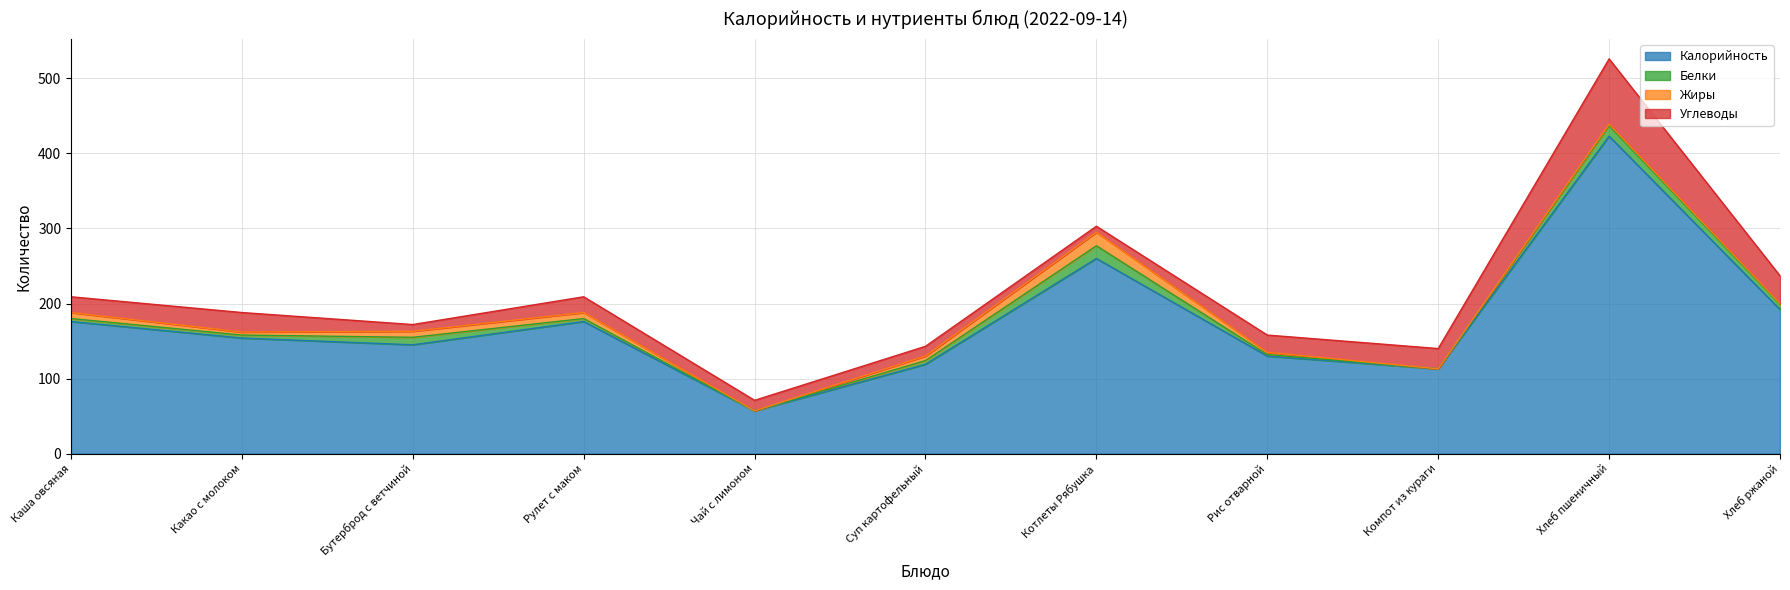

True or false: Углеводы has a value of 9 at Бутерброд с ветчиной.

True